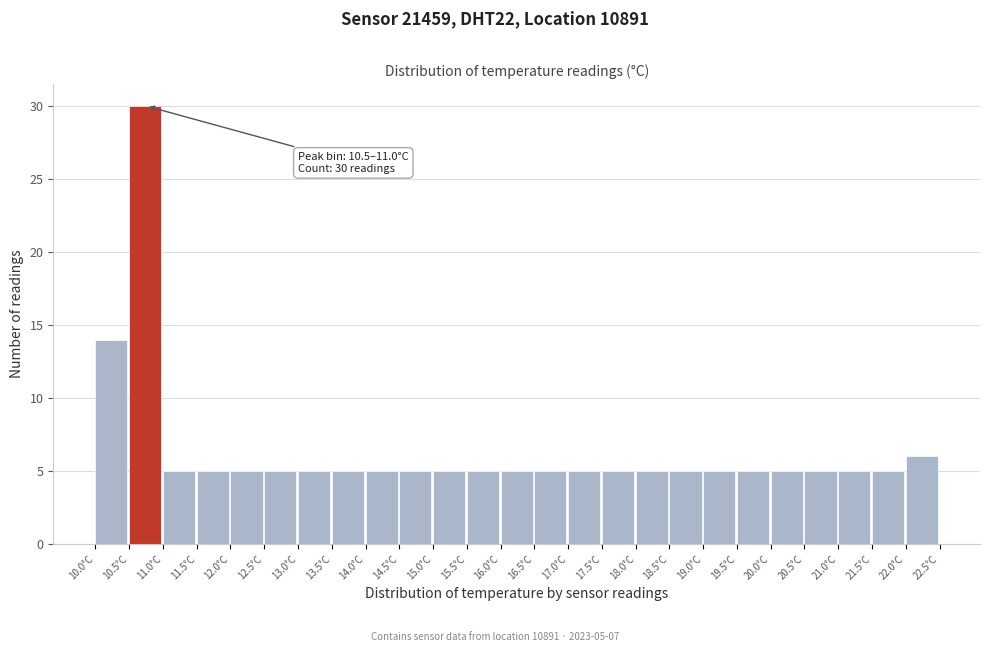

Which range on the x-axis has the tallest bar?

10.5 to 11.0